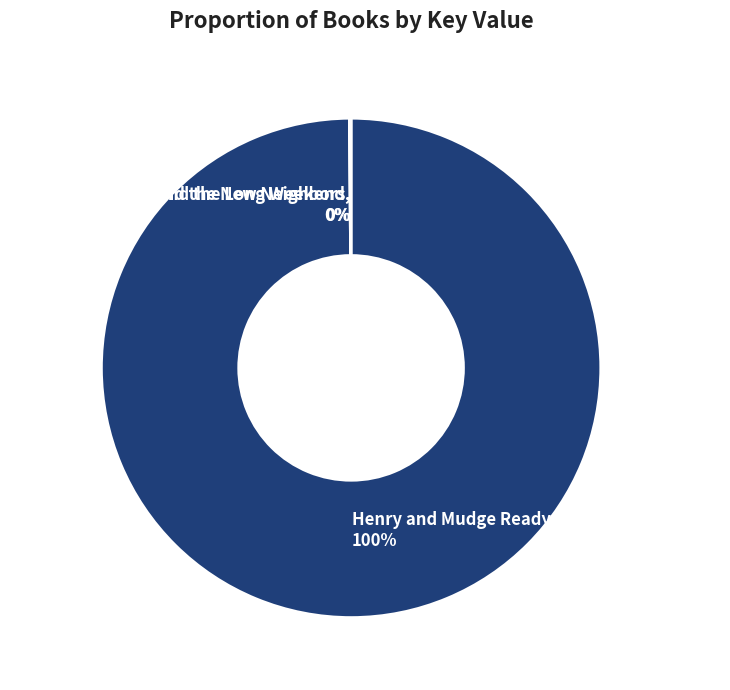

The Henry and Mudge Ready-to-Read Value Pack slice represents 86% of the pie. True or false?

False